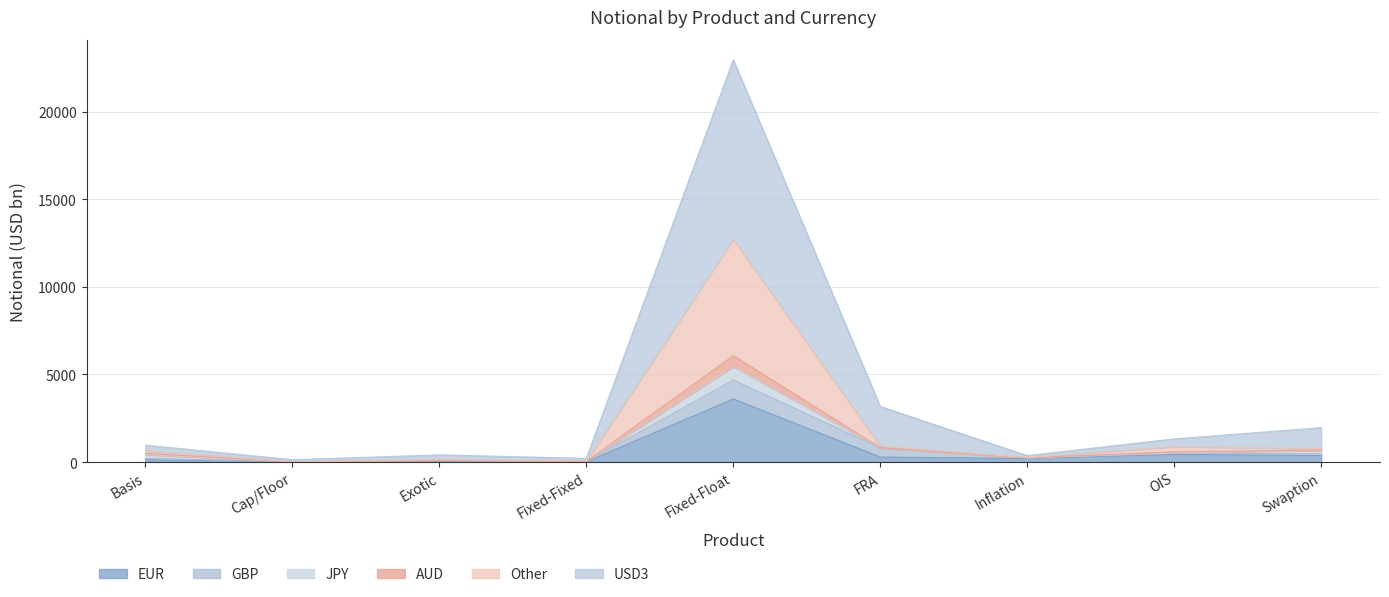

What is the highest value of the EUR series?

3600